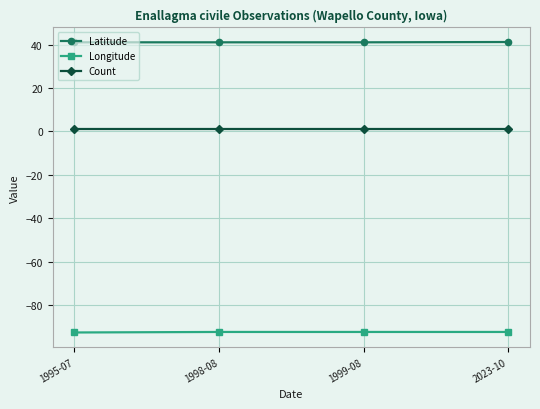

Is it true that Latitude equals 41.0 at 1998-08?

True